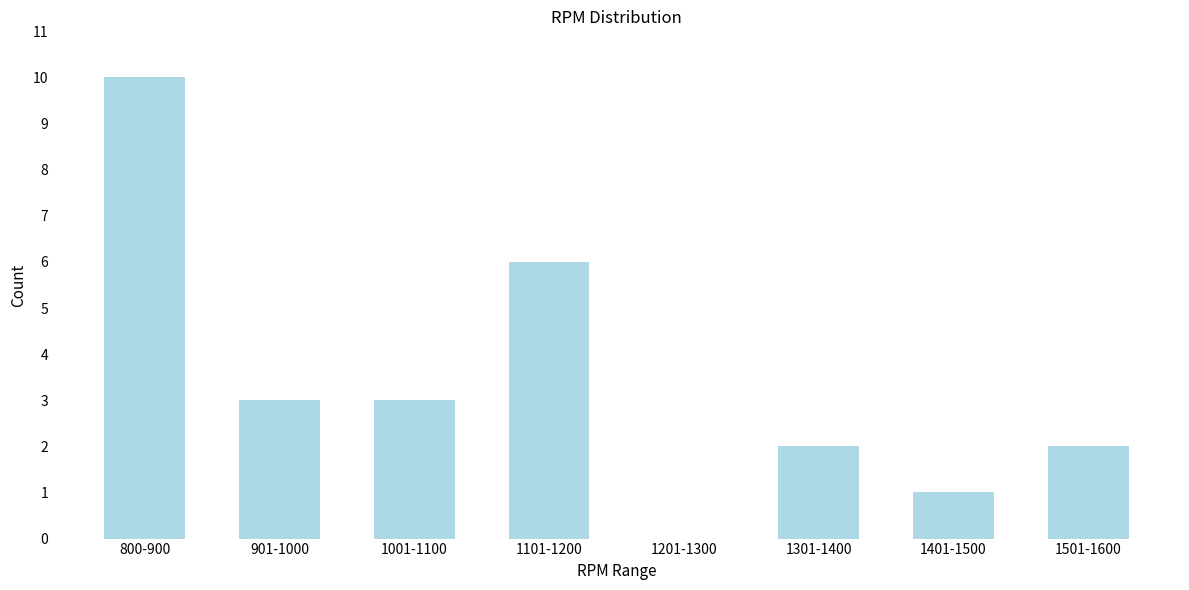

Reading left to right, what are all the values shown in this chart?

800-900=10	901-1000=3	1001-1100=3	1101-1200=6	1201-1300=0	1301-1400=2	1401-1500=1	1501-1600=2